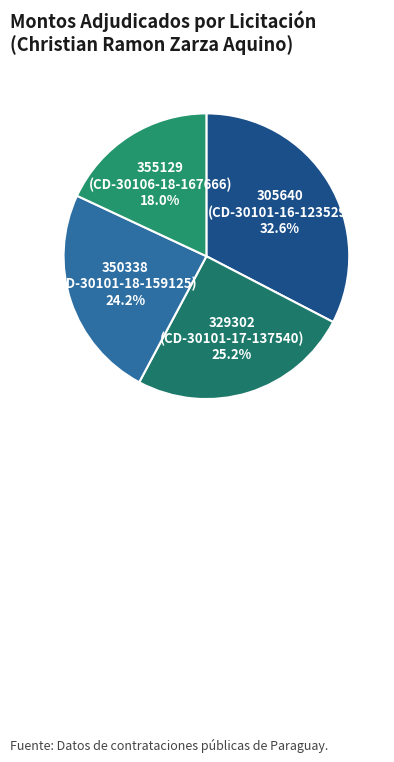

How many slices are in this pie chart?

4